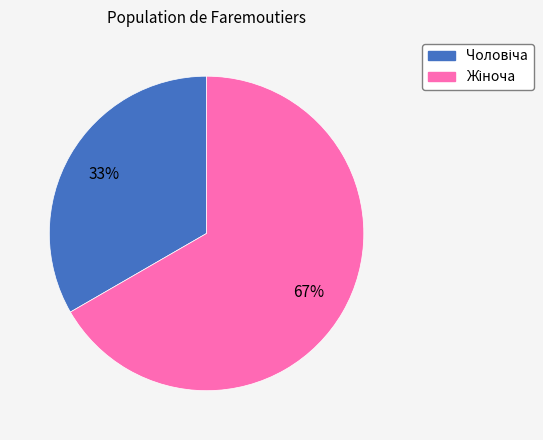

To the nearest percent, what is the average slice percentage?

50%